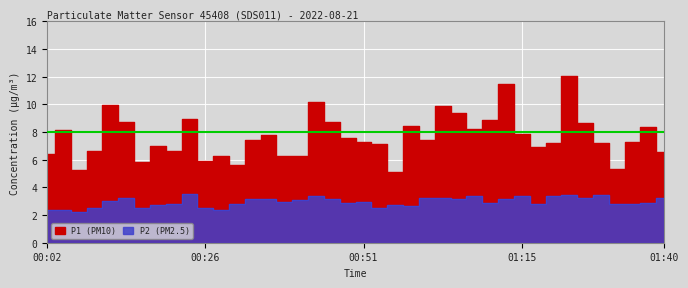

What is the maximum value shown in the chart?

12.1